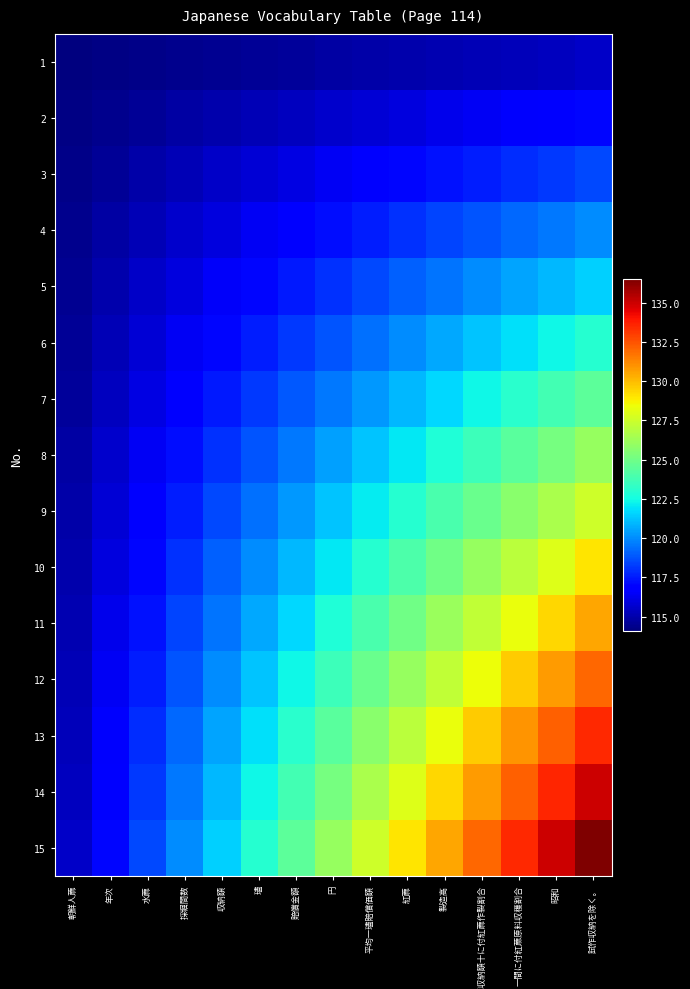

At 製造高, list the series in order from largest to smallest.

15, 14, 13, 12, 11, 10, 9, 8, 7, 6, 5, 4, 3, 2, 1